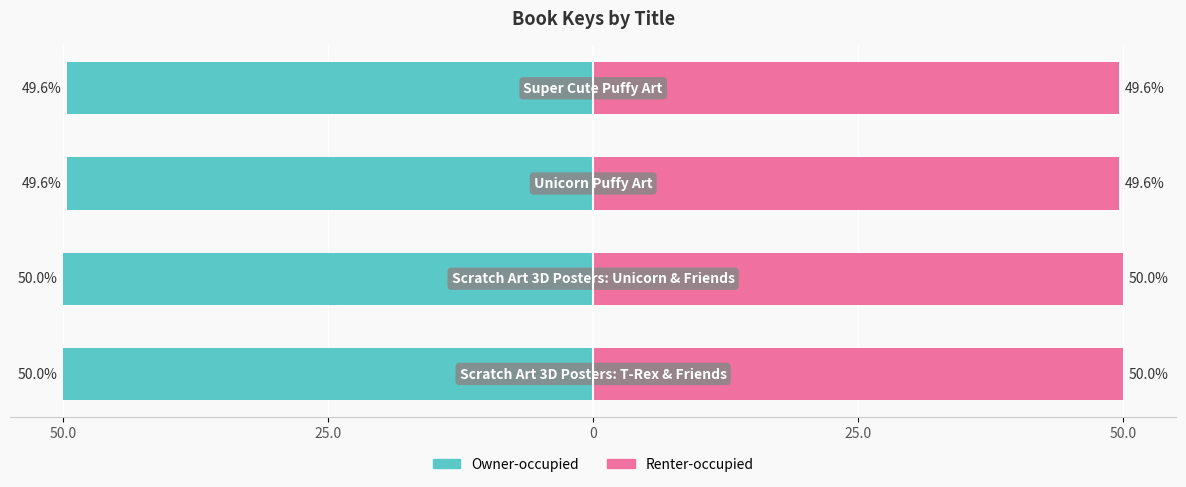

Reading left to right, what are all the values shown in this chart?

Key (left): -50.0	-50.0	-49.6	-49.6
Key (right): 50.0	50.0	49.6	49.6